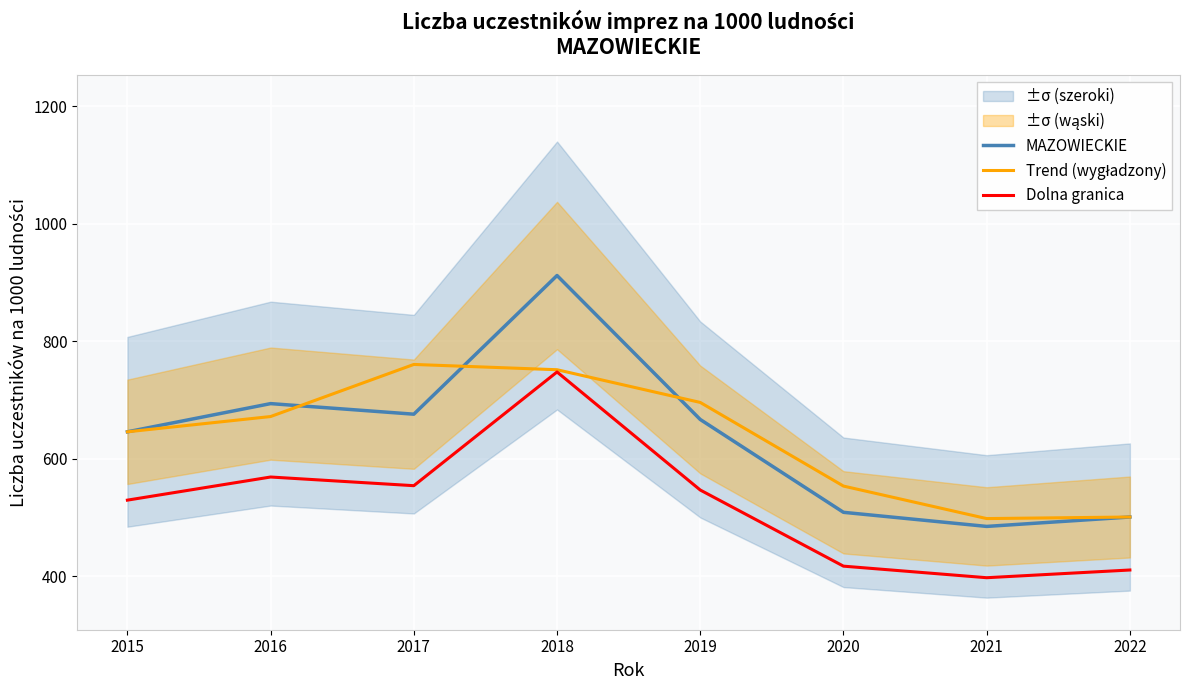

After their last crossing, which series has the higher values: MAZOWIECKIE or Trend (wygładzony)?

Trend (wygładzony)